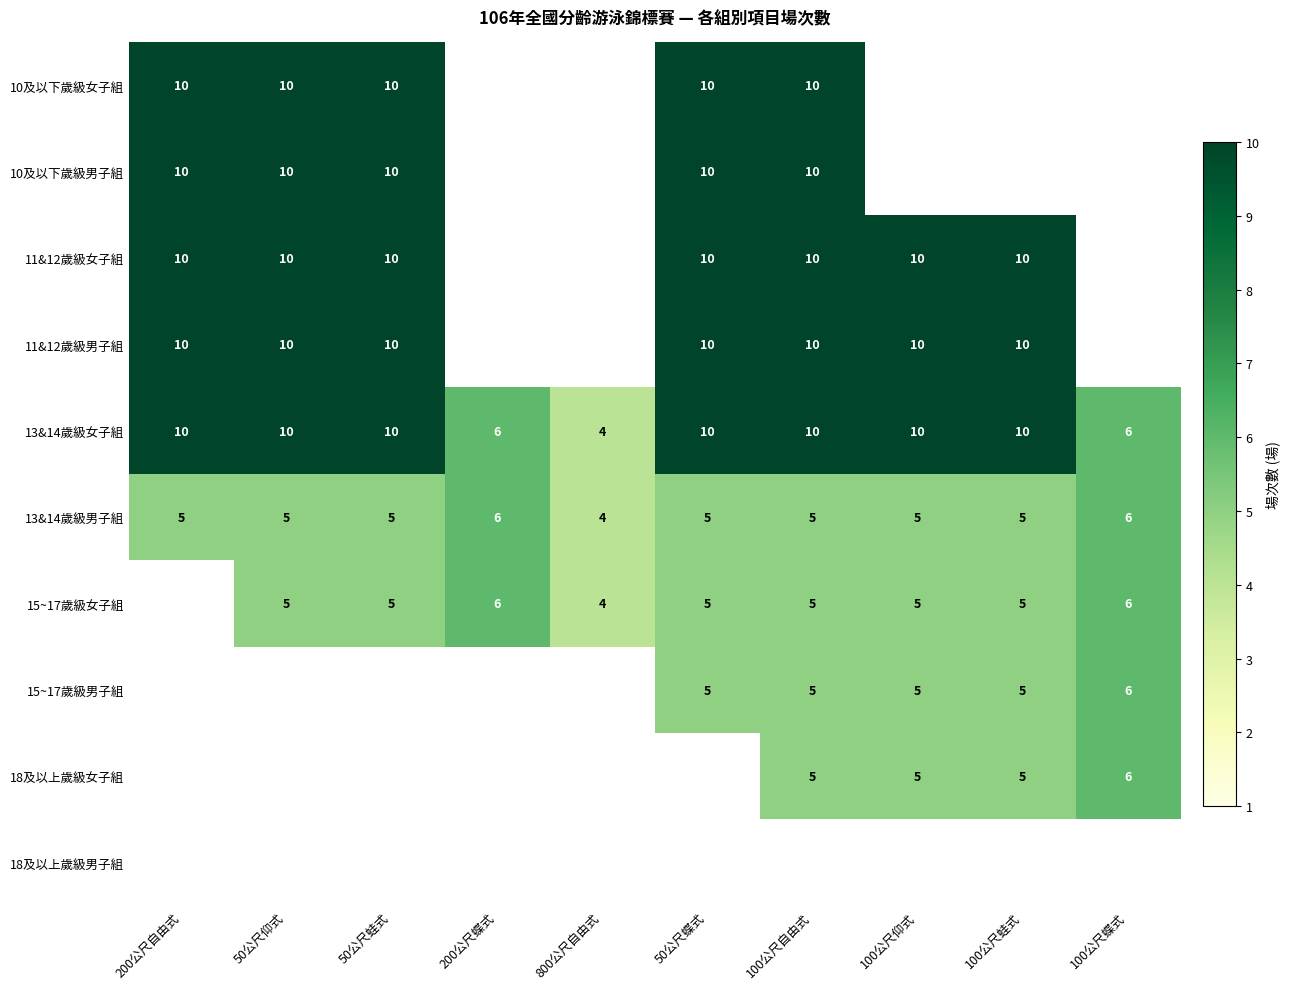

What is the difference between the maximum and minimum values in the 13&14歲級女子組 series?

6